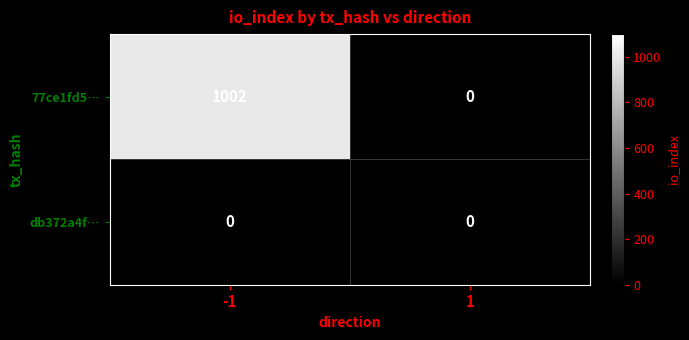

True or false: db372a4f… has a value of 0 at 1.

True